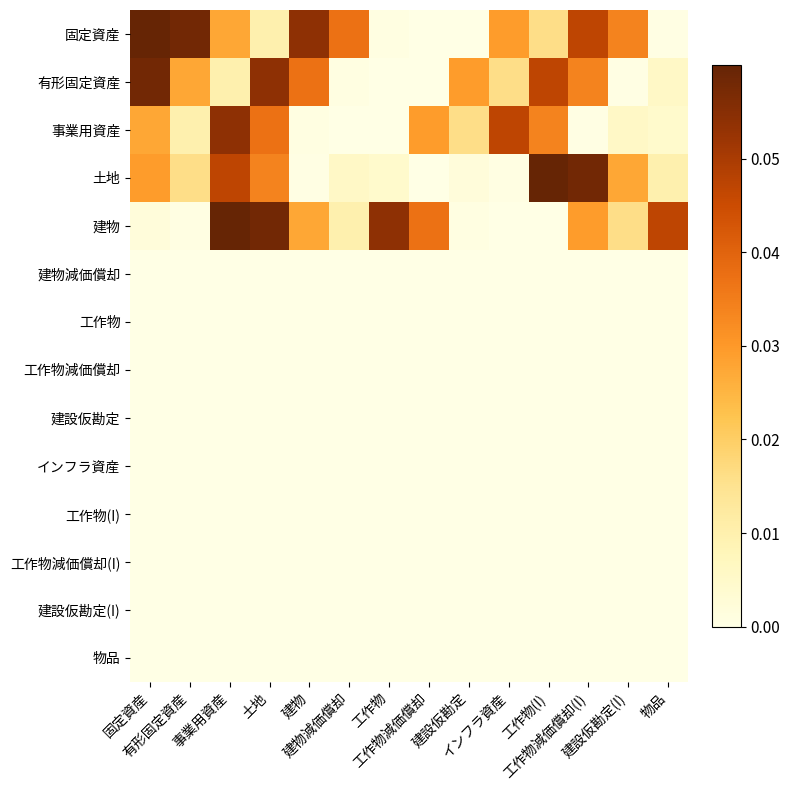

At 工作物減価償却(I), list the series in order from smallest to largest.

建物減価償却, 工作物, 工作物減価償却, 建設仮勘定, インフラ資産, 工作物(I), 工作物減価償却(I), 建設仮勘定(I), 物品, 事業用資産, 建物, 有形固定資産, 固定資産, 土地